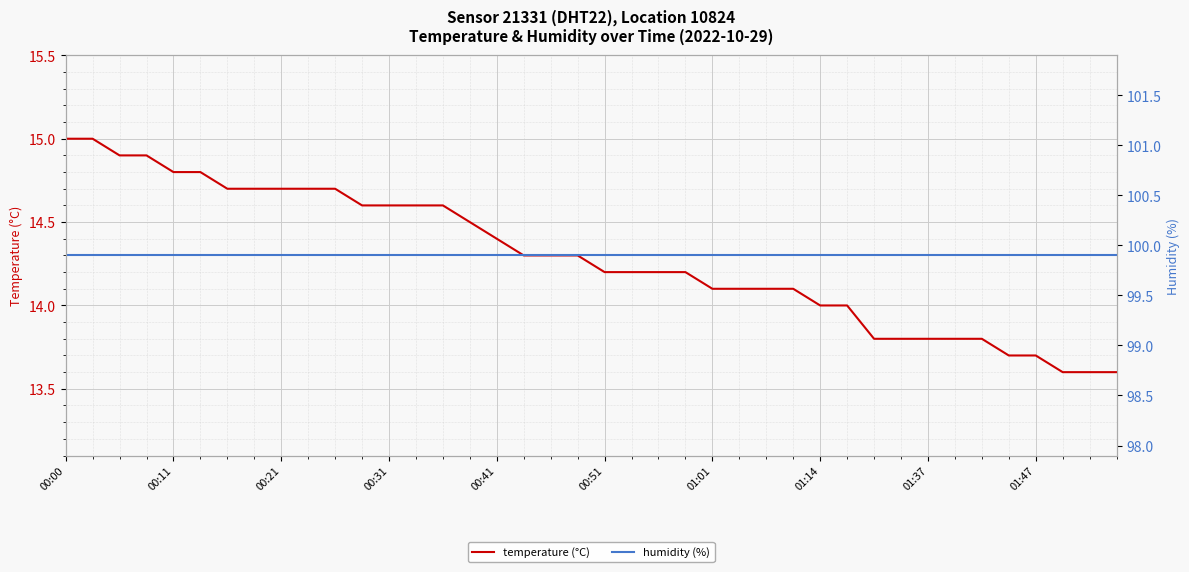

At which category is the sum across all series the highest?

00:00